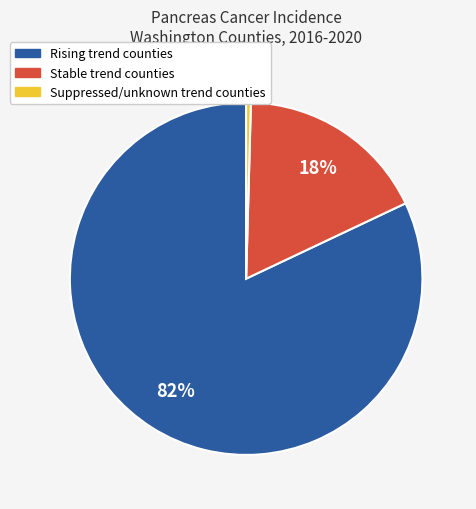

How many slices are in this pie chart?

3